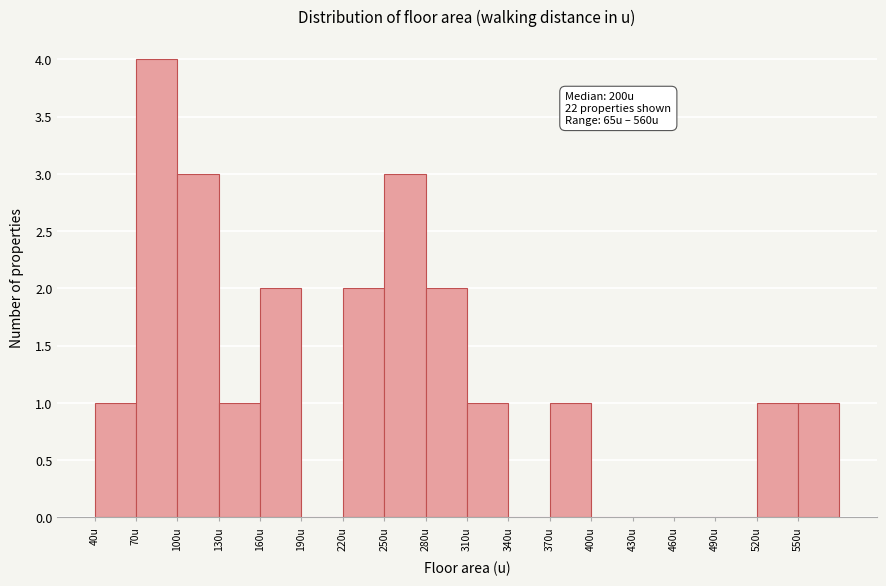

Which range on the x-axis has the tallest bar?

70 to 100